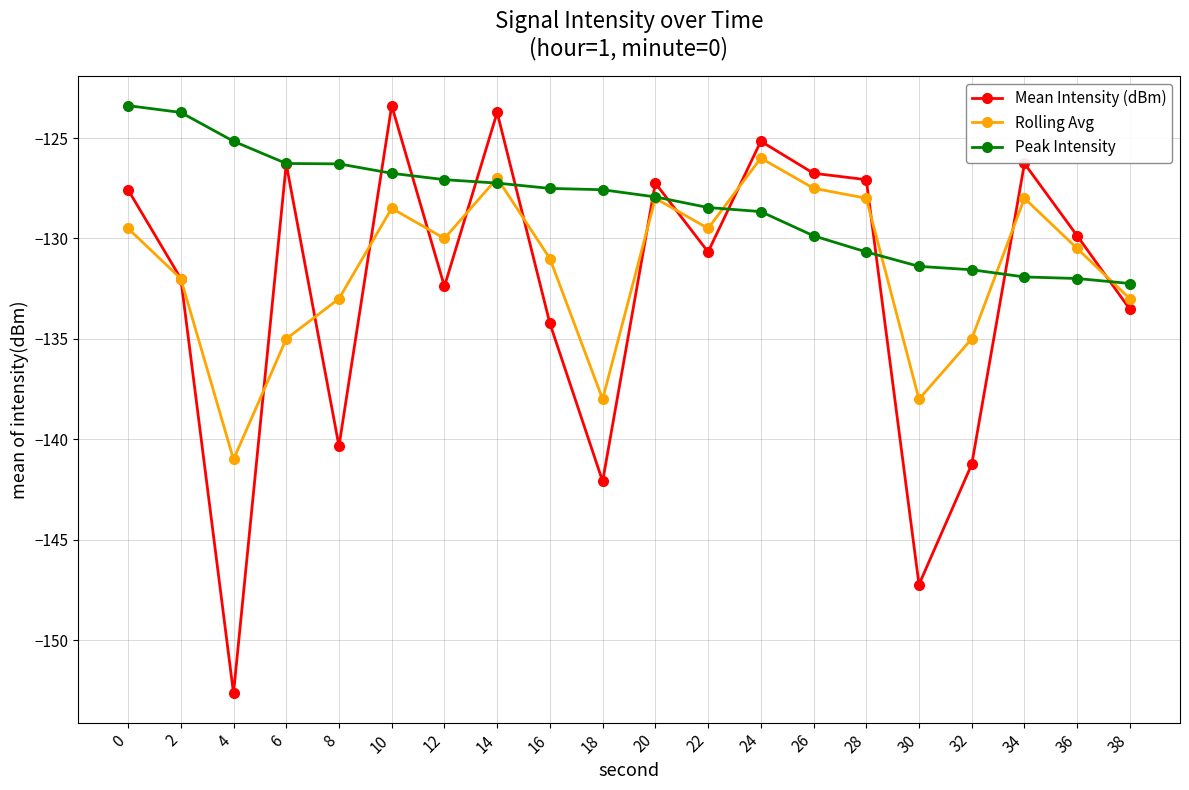

Is the value of Rolling Avg at 30 greater than the value of Mean Intensity (dBm) at 30?

Yes